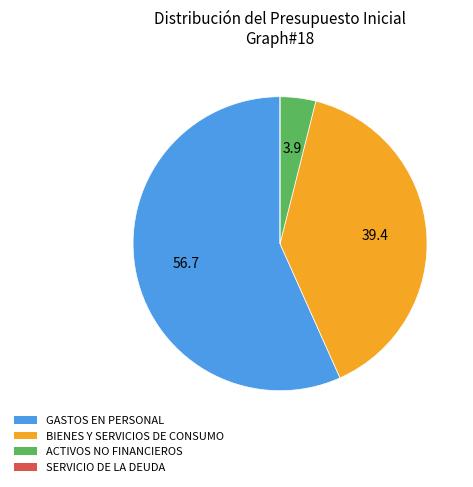

Is there any slice that represents more than half of the pie?

Yes